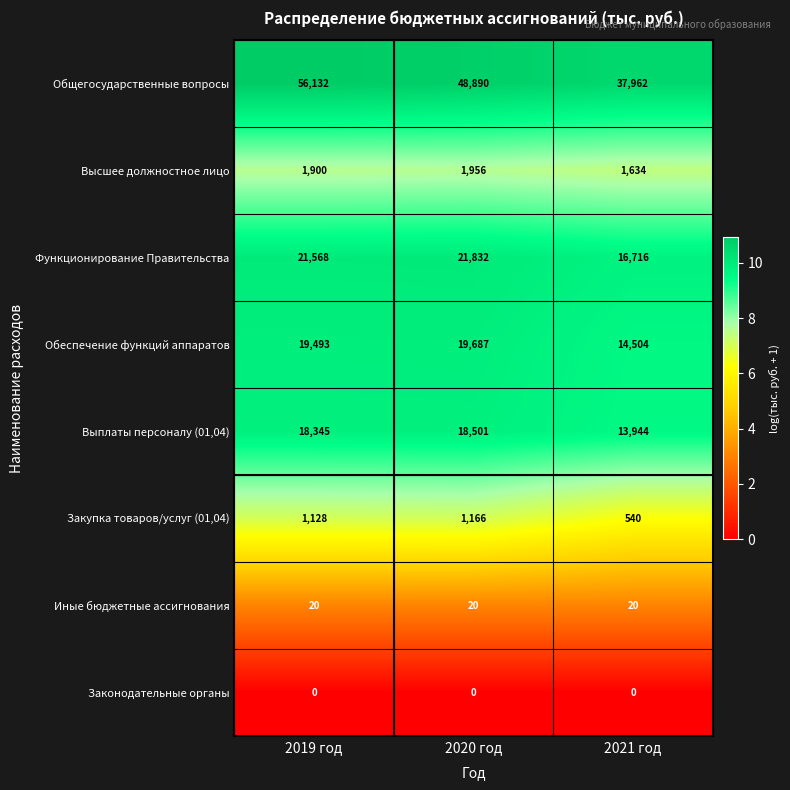

Reading left to right, what are all the values shown in this chart?

Общегосударственные вопросы: 2019 год=56132	2020 год=48890	2021 год=37962
Высшее должностное лицо: 2019 год=1900	2020 год=1956	2021 год=1634
Функционирование Правительства: 2019 год=21568	2020 год=21832	2021 год=16716
Обеспечение функций аппаратов: 2019 год=19493	2020 год=19687	2021 год=14504
Выплаты персоналу (01,04): 2019 год=18345	2020 год=18501	2021 год=13944
Закупка товаров/услуг (01,04): 2019 год=1128	2020 год=1166	2021 год=540
Иные бюджетные ассигнования: 2019 год=20	2020 год=20	2021 год=20
Законодательные органы: 2019 год=0	2020 год=0	2021 год=0